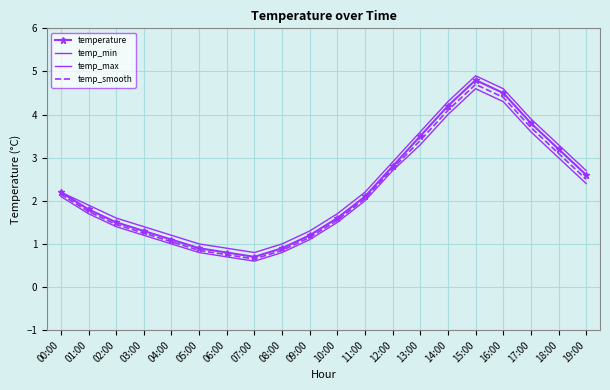

At how many categories does at least one series exceed 3?

6